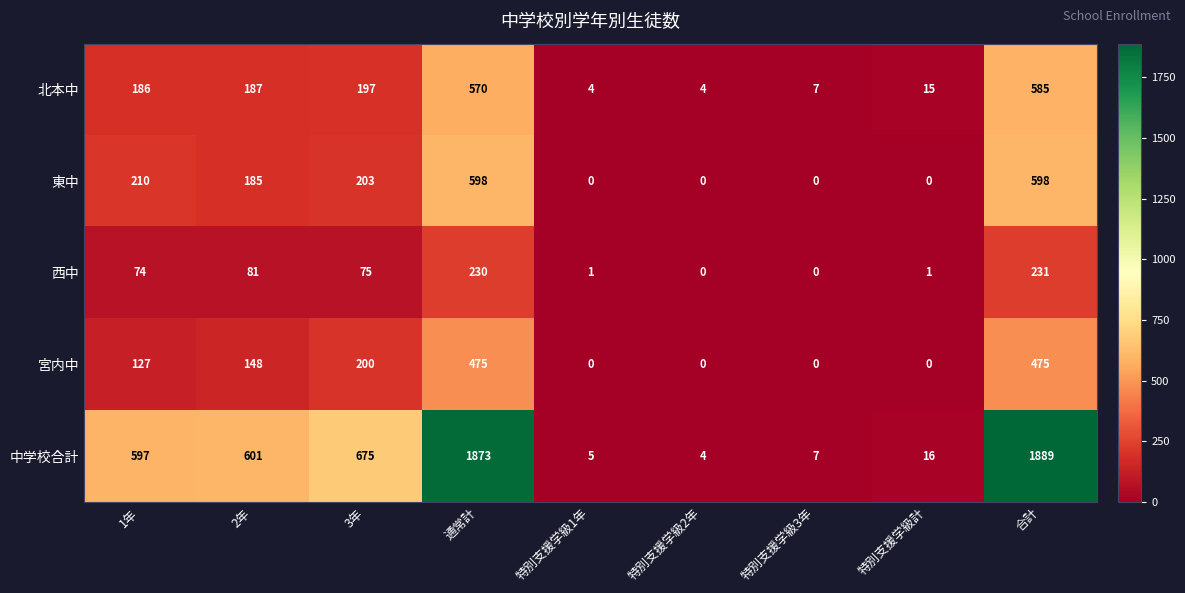

How many series are shown in this chart?

5